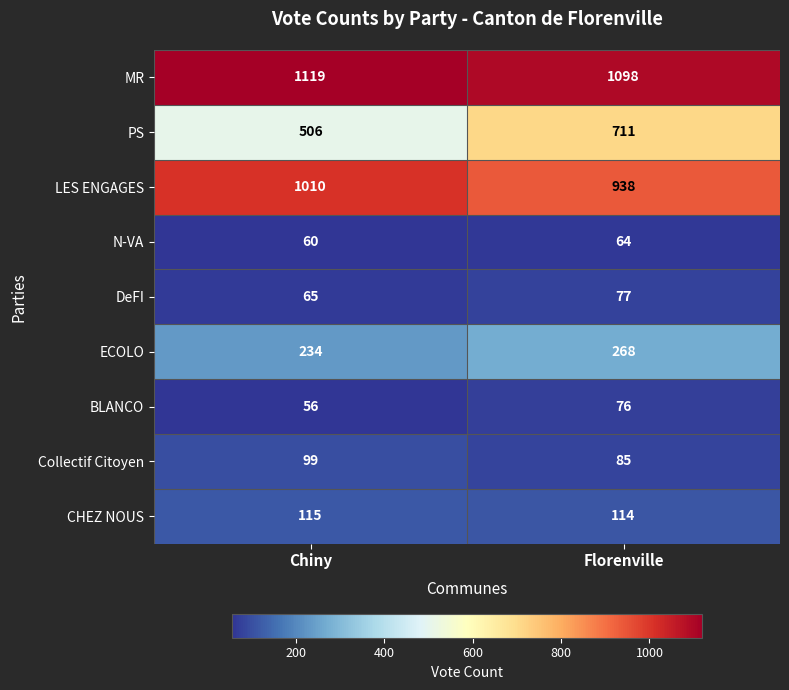

What is the total value across all series at Chiny?

3264